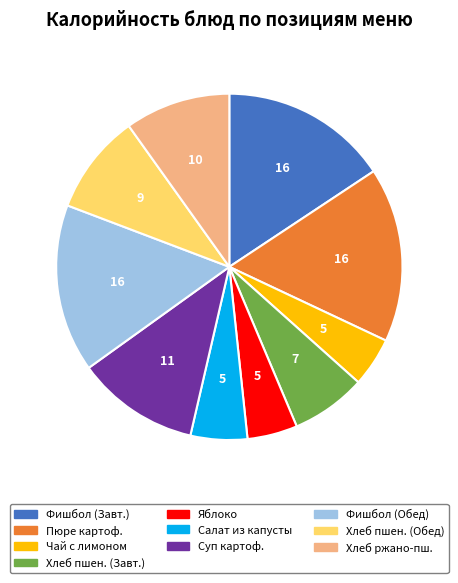

Is there a majority slice in this chart?

No